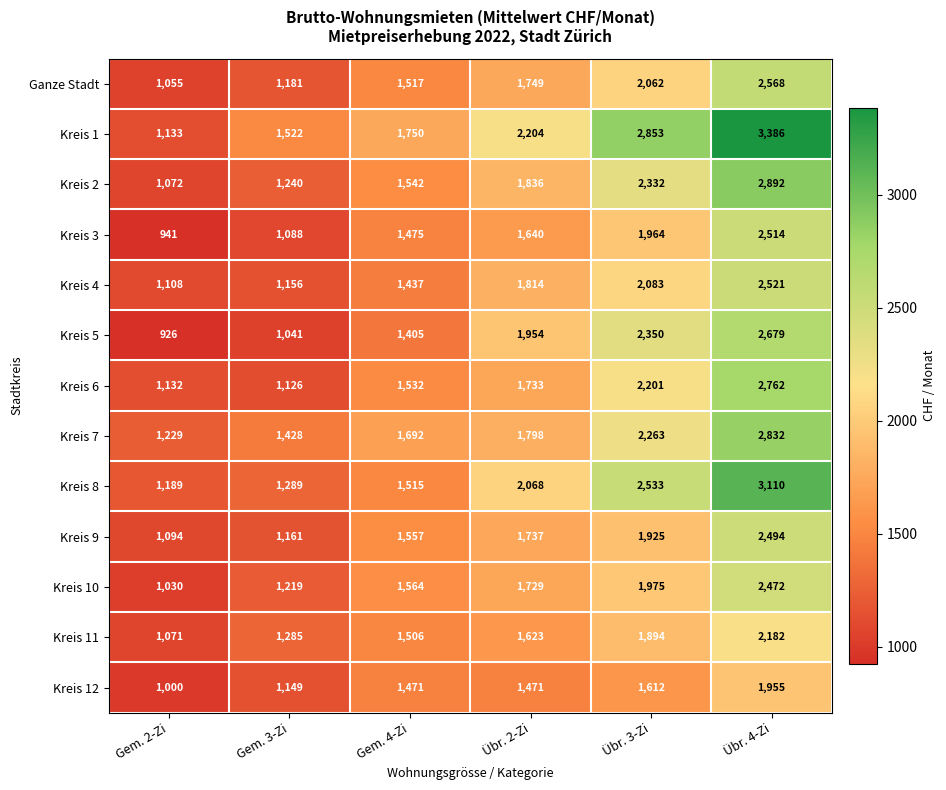

How many categories are shown in the chart?

6